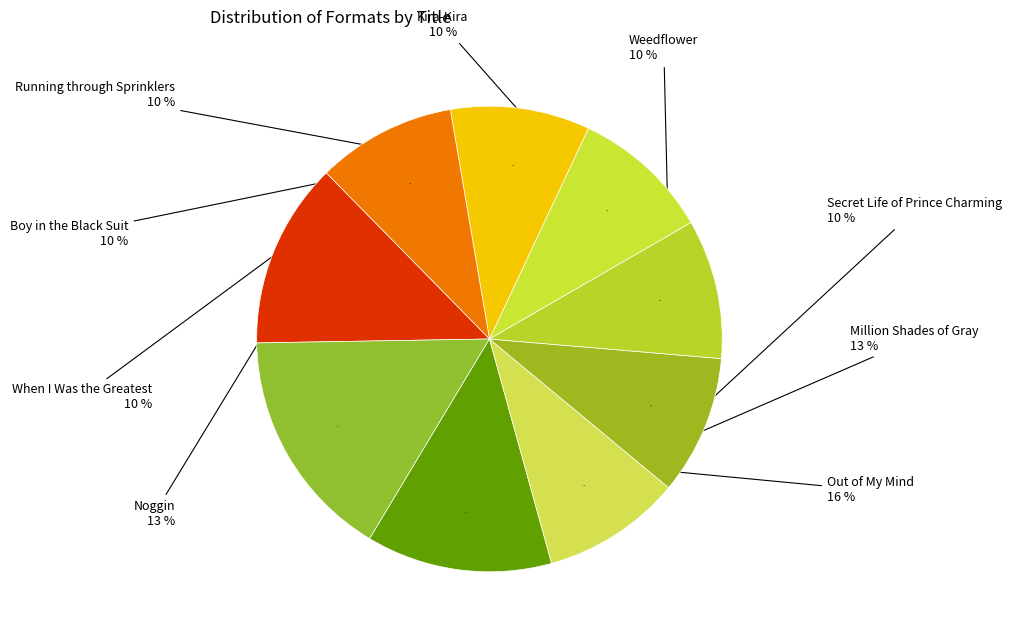

Which slice is the smallest?

Running through Sprinklers